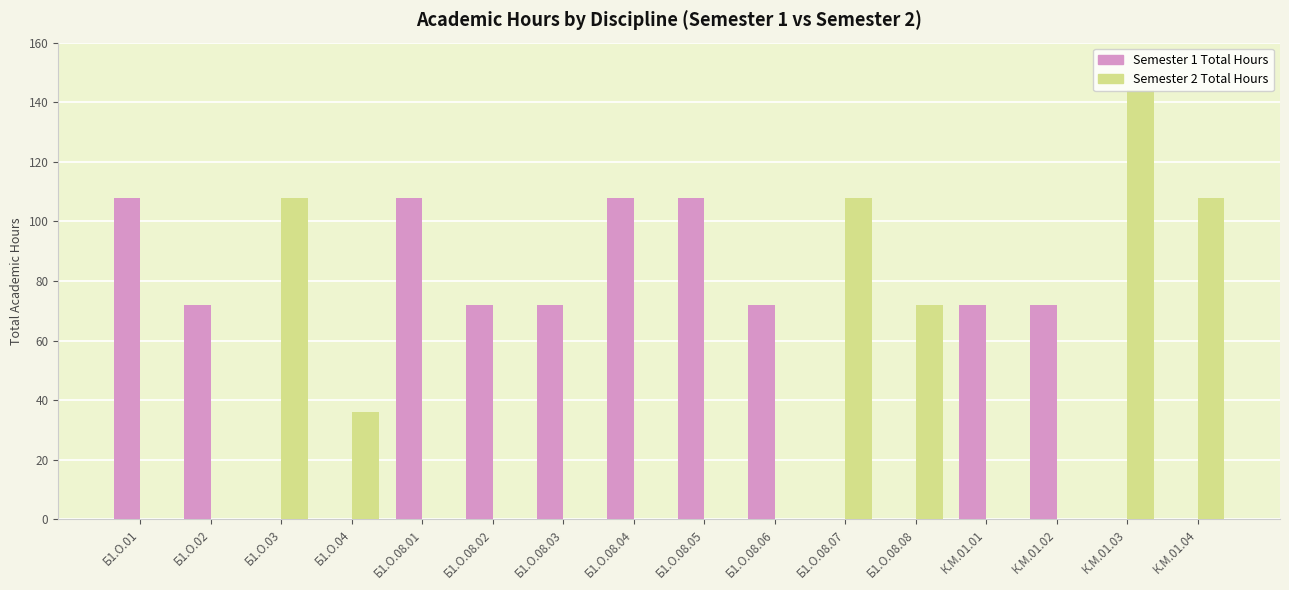

Between Б1.О.08.05 and К.М.01.02, which series saw the biggest shift?

Semester 1 Total Hours